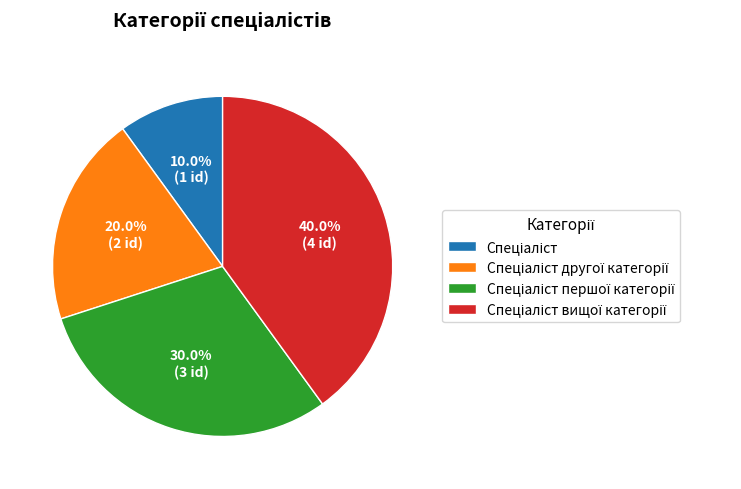

Does any single category account for the majority?

No